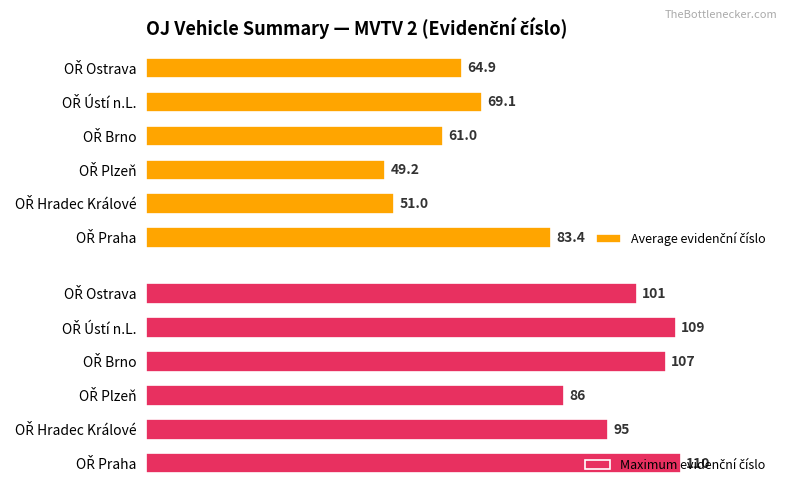

What is the sum of all Maximum evidenční číslo values?

608.0